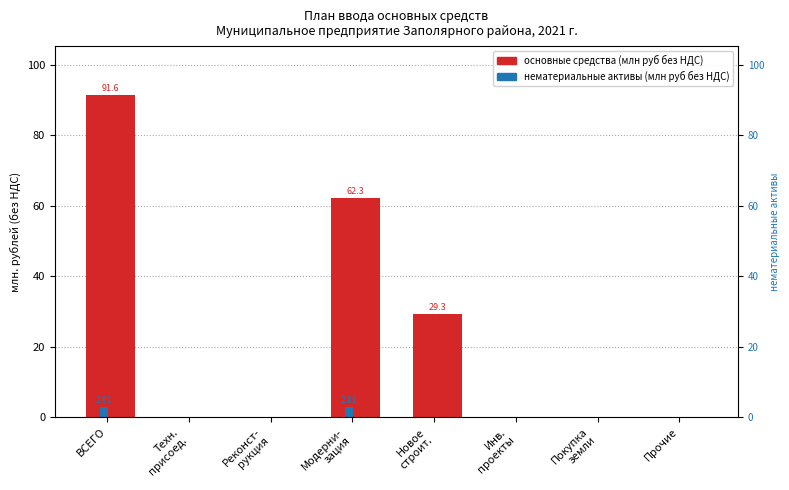

What is the difference between the нематериальные активы values at Покупка
земли and Модерни-
зация?

2.9